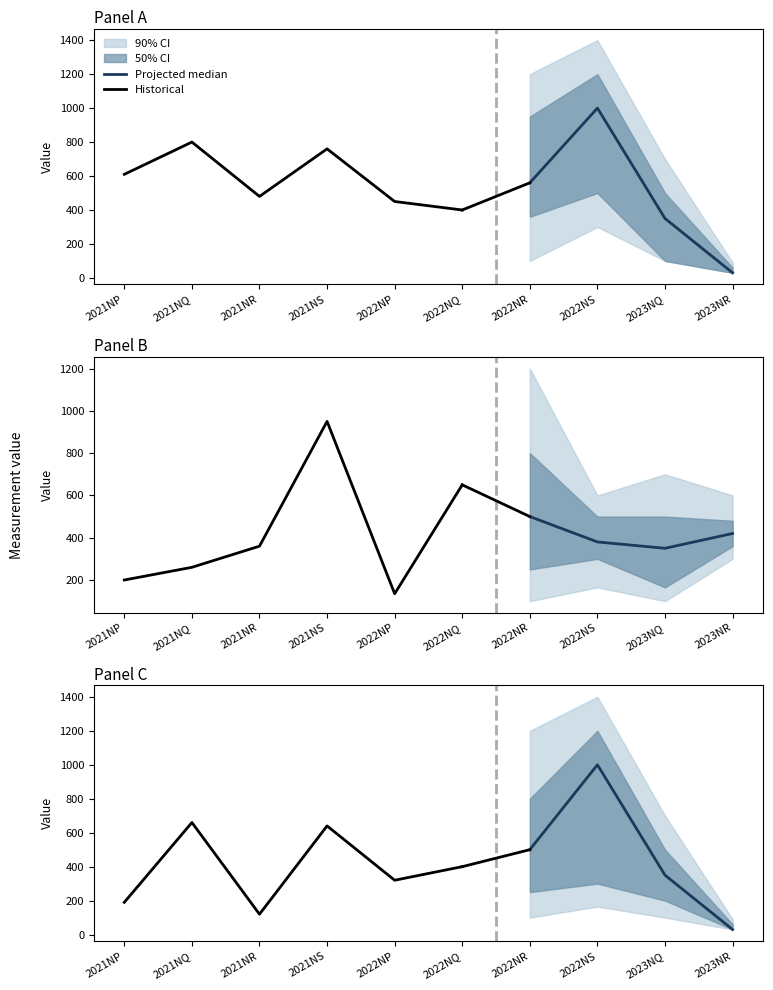

The value of historical at 2 is 480. True or false?

True